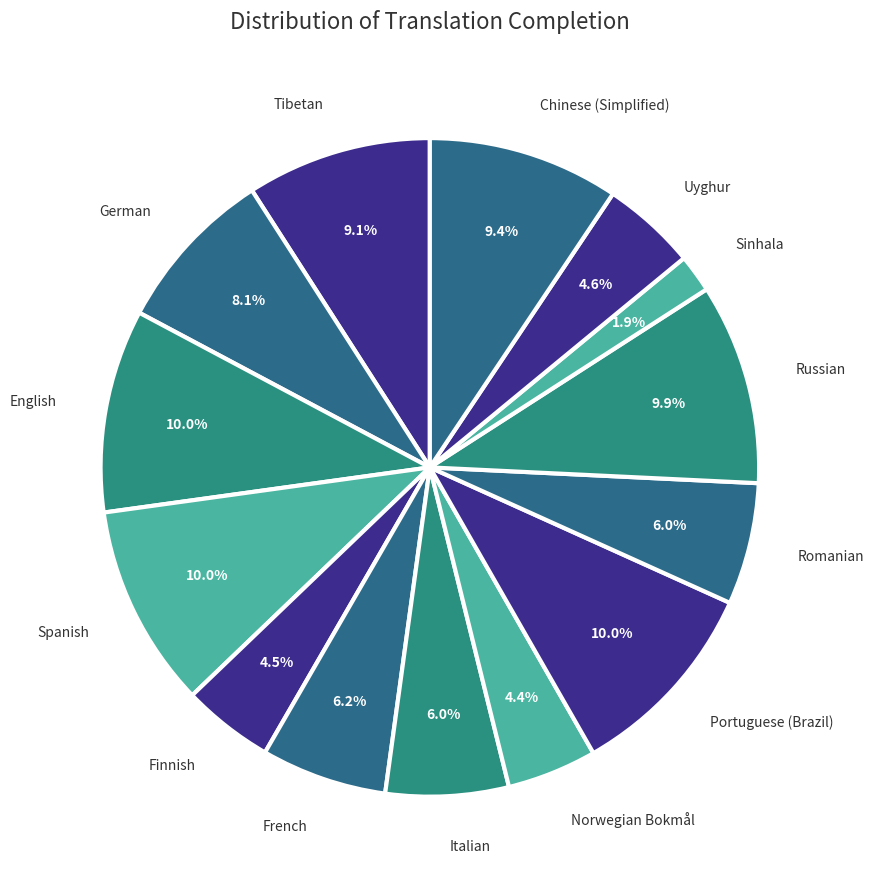

Is it true that Uyghur is 5% of the pie?

True